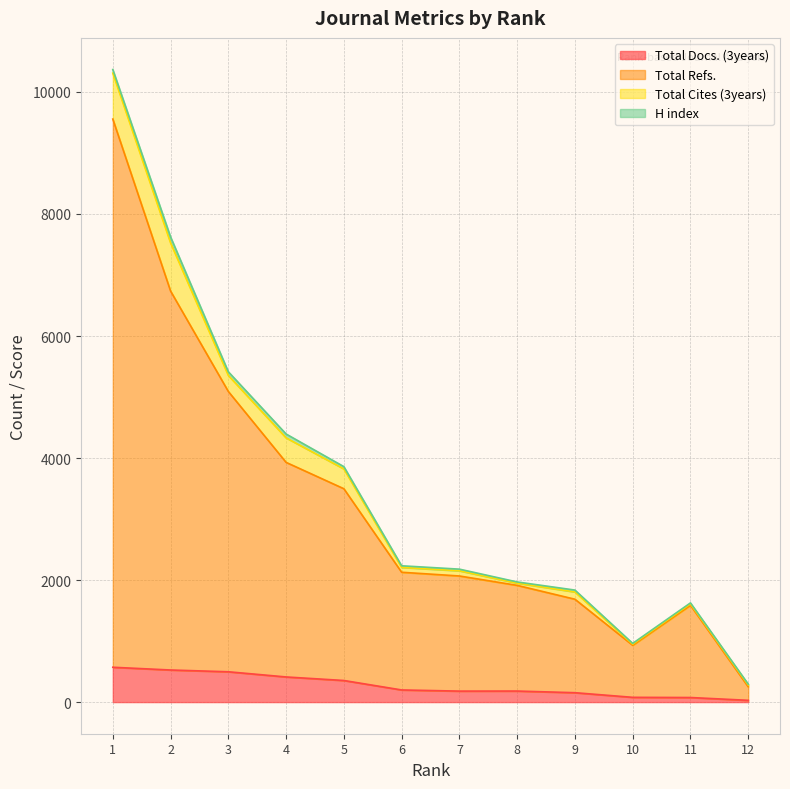

In Total Refs., how many points are higher than both neighbors (excluding endpoints)?

1